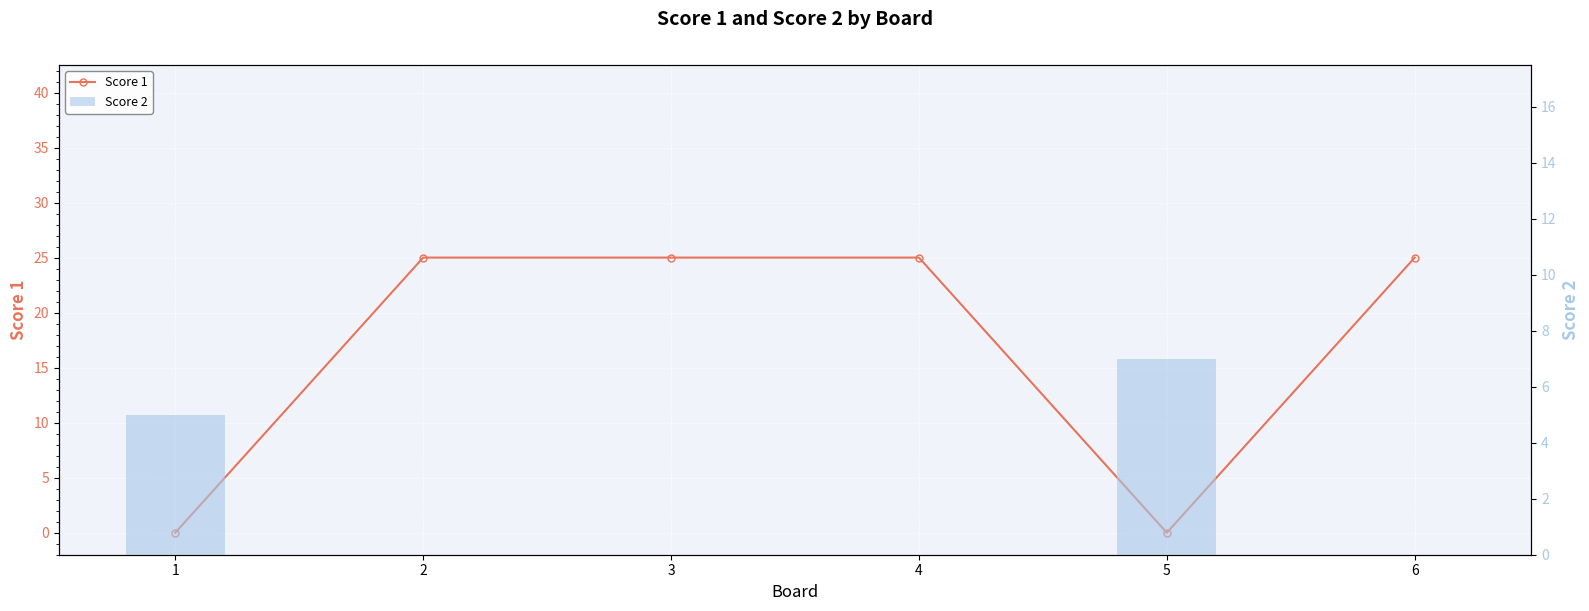

List the labels in order of Score 2 value, smallest first.

2, 3, 4, 6, 1, 5